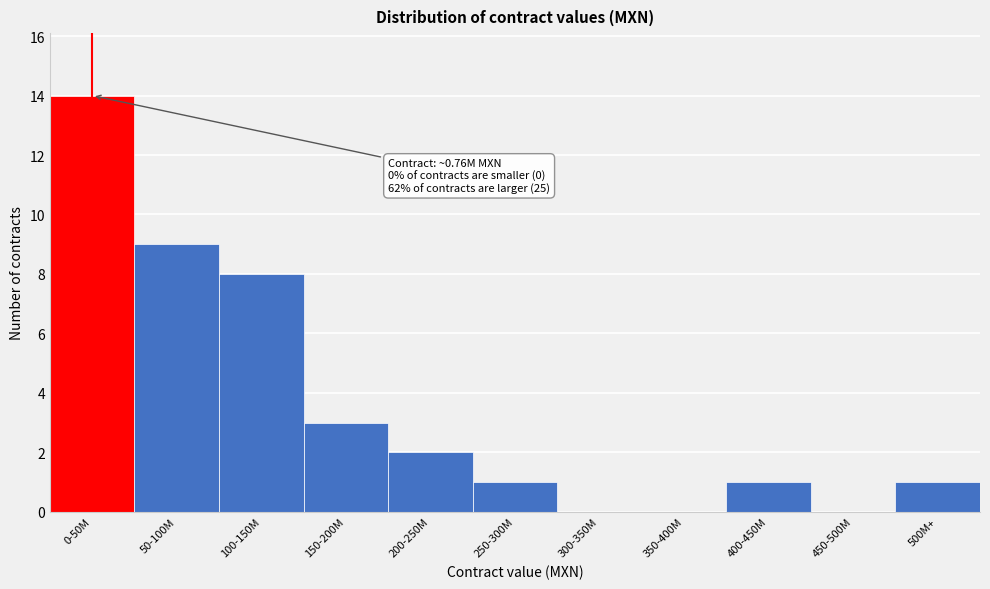

Reading left to right, extract all data points from this chart.

0-50M=14	50-100M=9	100-150M=8	150-200M=3	200-250M=2	250-300M=1	300-350M=0	350-400M=0	400-450M=1	450-500M=0	500M+=1